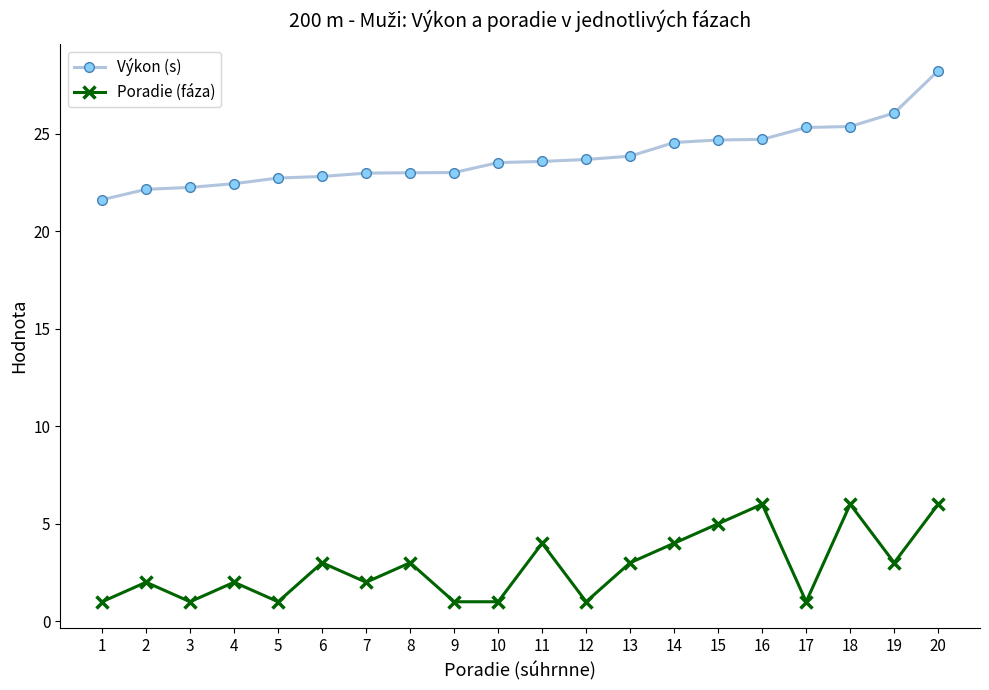

The Poradie (fáza) series shows 6.0 at 20. True or false?

True